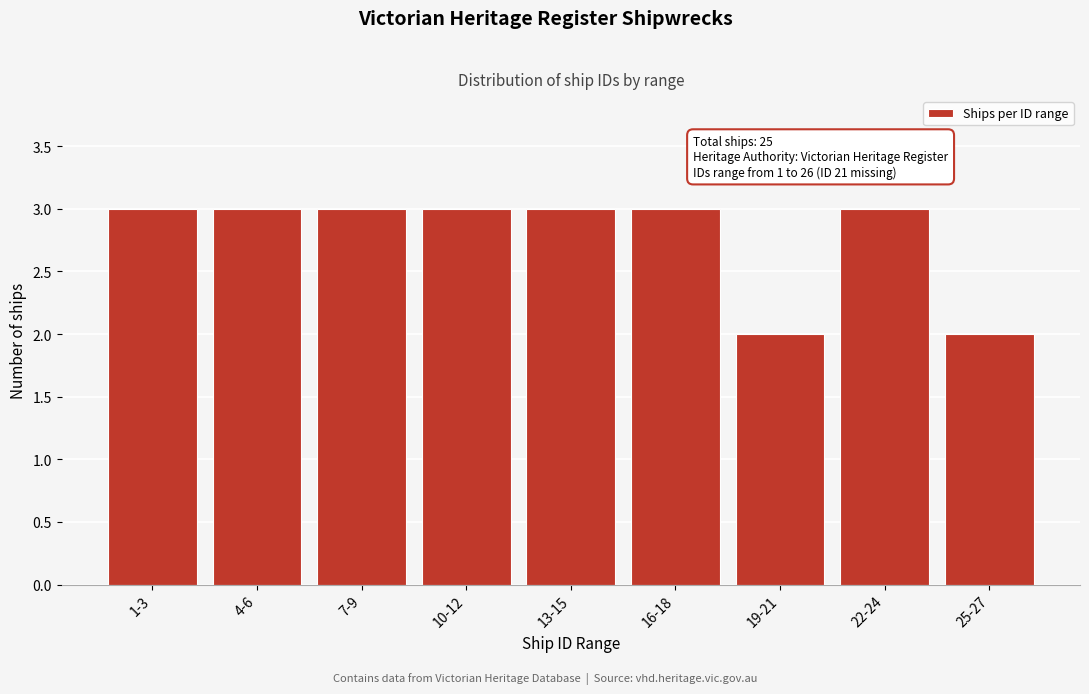

Reading left to right, list all the values displayed in this chart.

3	3	3	3	3	3	2	3	2